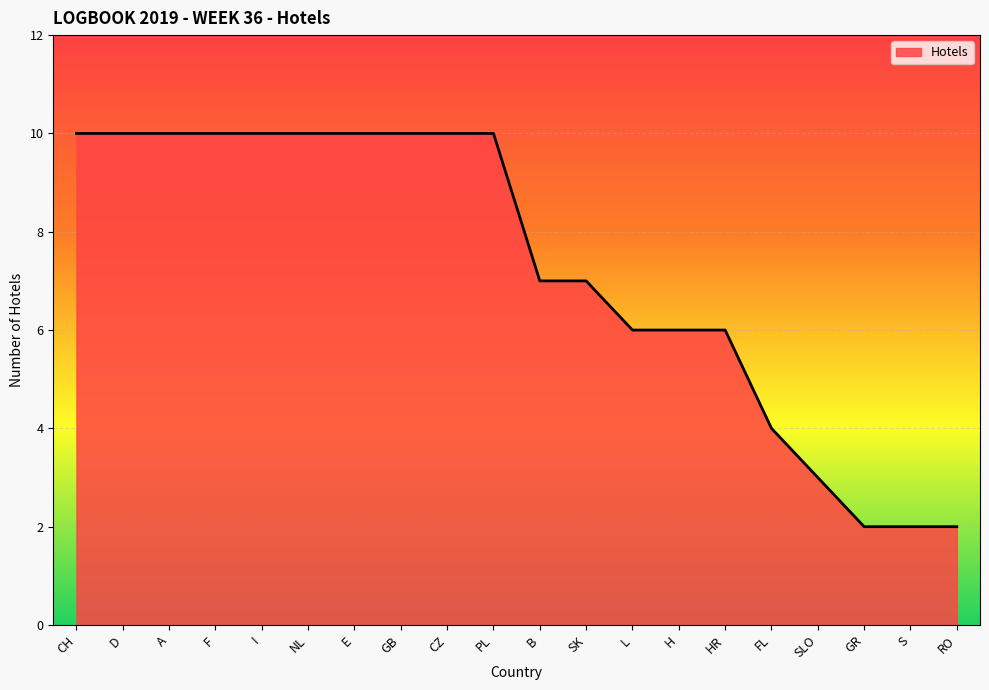

Reading right to left, transcribe all the data shown in this chart.

2	2	2	3	4	6	6	6	7	7	10	10	10	10	10	10	10	10	10	10